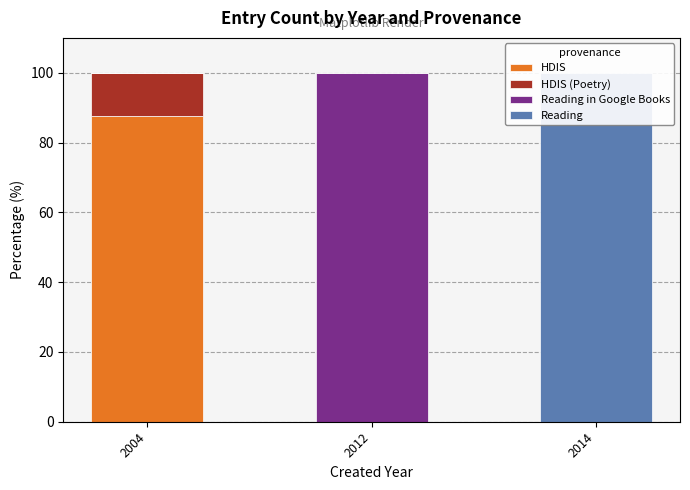

Rank the series by their maximum value, from lowest to highest.

HDIS (Poetry), HDIS, Reading in Google Books, Reading